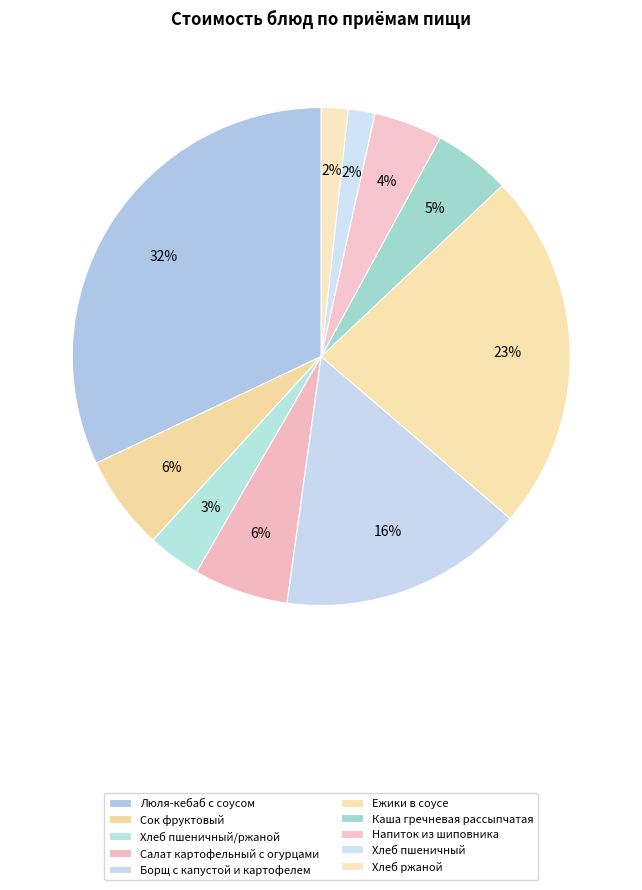

How many slices are in this pie chart?

10